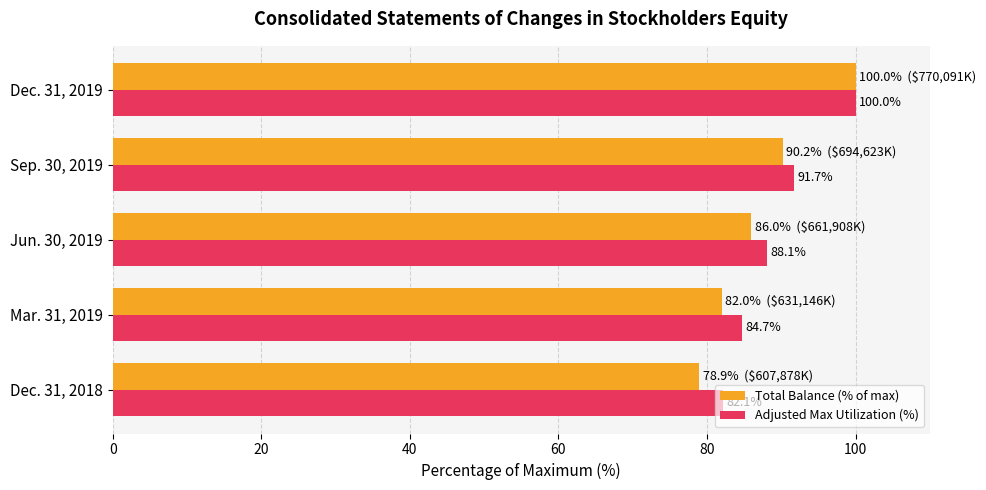

What is the spread (max minus min) of values at Sep. 30, 2019?

1.5